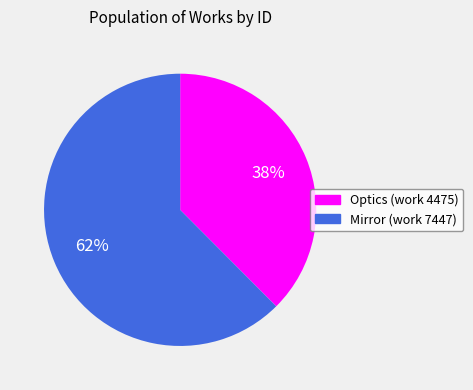

What percentage is the Optics (work 4475) slice, to the nearest percent?

38%